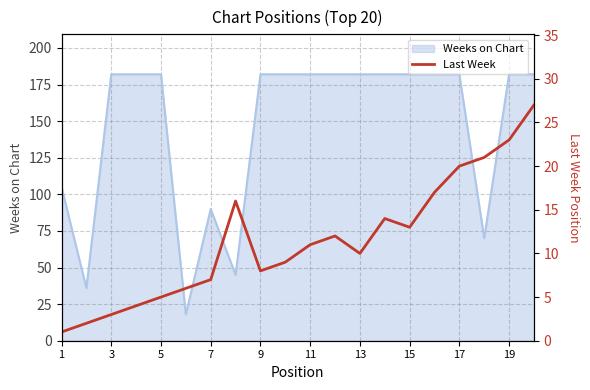

True or false: Weeks on Chart has a value of 90 at 7.

True